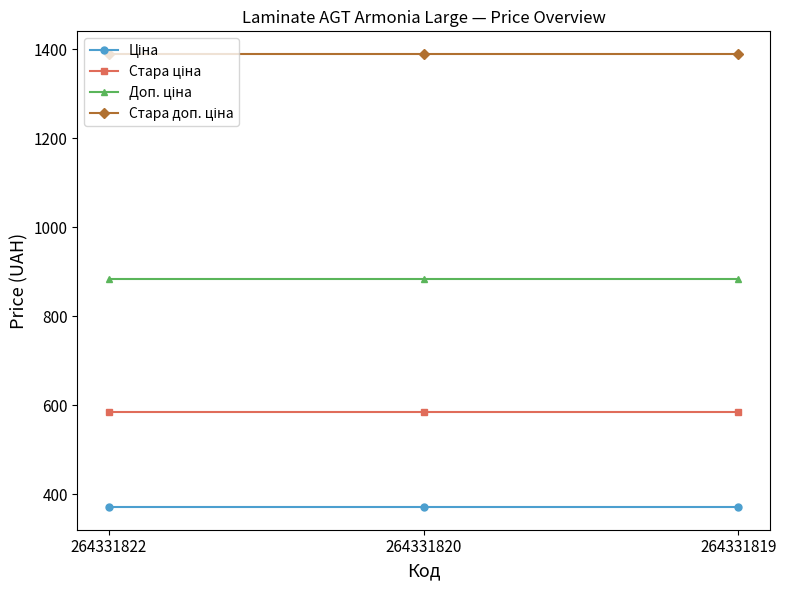

At how many categories does at least one series exceed 1030?

3